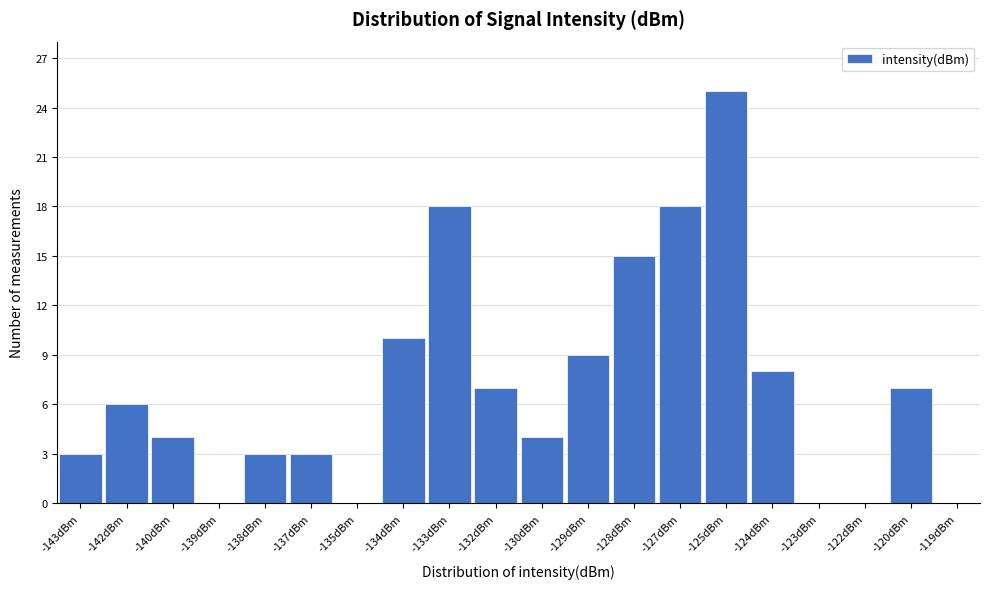

Reading right to left, extract all data points from this chart.

-119dBm=0	-120dBm=7	-122dBm=0	-123dBm=0	-124dBm=8	-125dBm=25	-127dBm=18	-128dBm=15	-129dBm=9	-130dBm=4	-132dBm=7	-133dBm=18	-134dBm=10	-135dBm=0	-137dBm=3	-138dBm=3	-139dBm=0	-140dBm=4	-142dBm=6	-143dBm=3